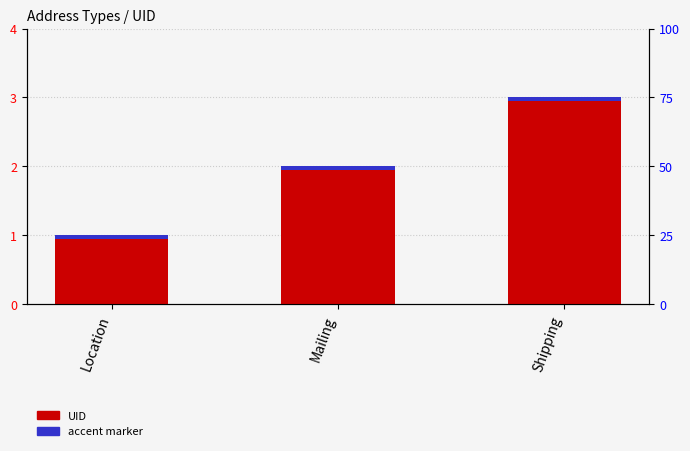

Is the value of UID at Location greater than the value of accent marker at Shipping?

Yes